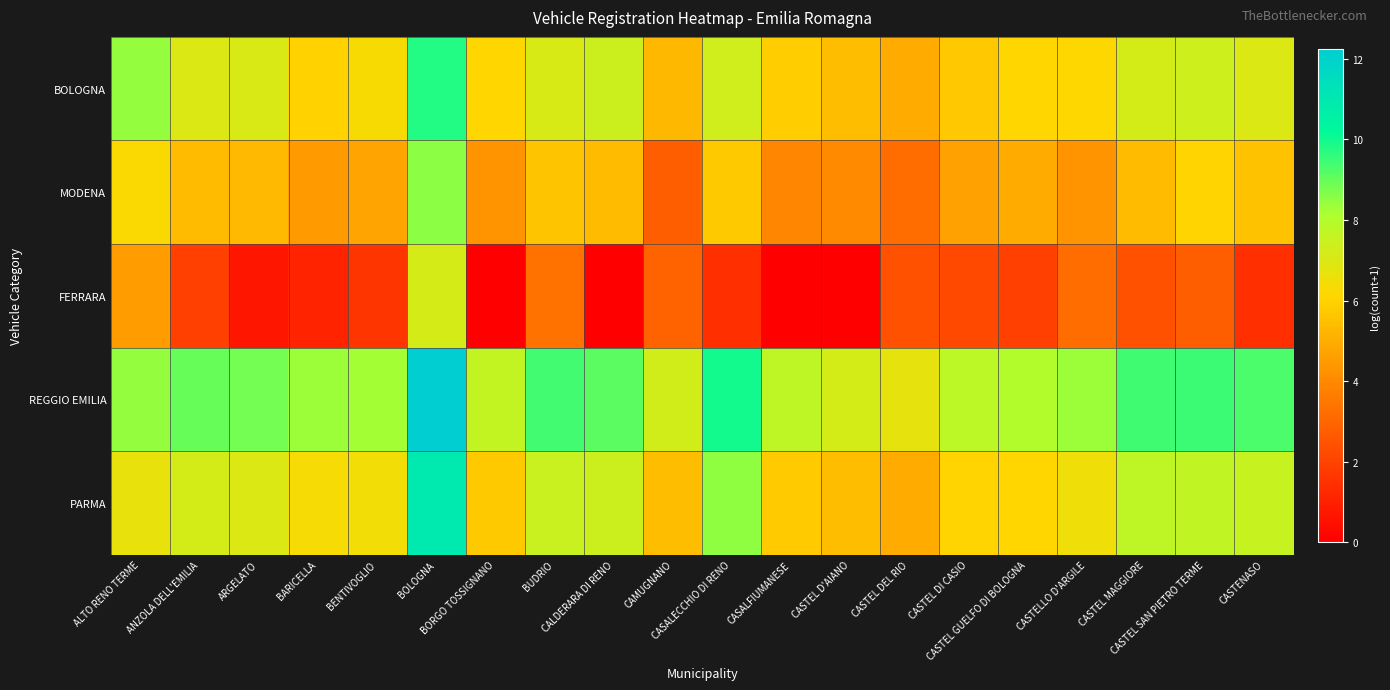

Reading left to right, extract all data points from this chart.

BOLOGNA: ALTO RENO TERME=8.5	ANZOLA DELL'EMILIA=7.0	ARGELATO=7.0	BARICELLA=6.0	BENTIVOGLIO=6.3	BOLOGNA=9.8	BORGO TOSSIGNANO=6.1	BUDRIO=7.1	CALDERARA DI RENO=7.4	CAMUGNANO=5.3	CASALECCHIO DI RENO=7.3	CASALFIUMANESE=5.9	CASTEL D'AIANO=5.4	CASTEL DEL RIO=5.0	CASTEL DI CASIO=5.7	CASTEL GUELFO DI BOLOGNA=6.1	CASTELLO D'ARGILE=6.1	CASTEL MAGGIORE=7.2	CASTEL SAN PIETRO TERME=7.3	CASTENASO=7.0
MODENA: ALTO RENO TERME=6.2	ANZOLA DELL'EMILIA=5.4	ARGELATO=5.3	BARICELLA=4.5	BENTIVOGLIO=4.8	BOLOGNA=8.5	BORGO TOSSIGNANO=4.3	BUDRIO=5.6	CALDERARA DI RENO=5.4	CAMUGNANO=2.8	CASALECCHIO DI RENO=5.8	CASALFIUMANESE=3.9	CASTEL D'AIANO=4.0	CASTEL DEL RIO=3.2	CASTEL DI CASIO=4.7	CASTEL GUELFO DI BOLOGNA=4.9	CASTELLO D'ARGILE=4.3	CASTEL MAGGIORE=5.4	CASTEL SAN PIETRO TERME=6.0	CASTENASO=5.6
FERRARA: ALTO RENO TERME=4.6	ANZOLA DELL'EMILIA=1.9	ARGELATO=0.7	BARICELLA=1.1	BENTIVOGLIO=1.6	BOLOGNA=7.1	BORGO TOSSIGNANO=0.0	BUDRIO=3.4	CALDERARA DI RENO=0.0	CAMUGNANO=2.9	CASALECCHIO DI RENO=1.4	CASALFIUMANESE=0.0	CASTEL D'AIANO=0.0	CASTEL DEL RIO=2.4	CASTEL DI CASIO=2.2	CASTEL GUELFO DI BOLOGNA=1.9	CASTELLO D'ARGILE=3.2	CASTEL MAGGIORE=2.4	CASTEL SAN PIETRO TERME=2.8	CASTENASO=1.4
REGGIO EMILIA: ALTO RENO TERME=8.5	ANZOLA DELL'EMILIA=9.0	ARGELATO=8.8	BARICELLA=8.4	BENTIVOGLIO=8.2	BOLOGNA=12.2	BORGO TOSSIGNANO=7.6	BUDRIO=9.4	CALDERARA DI RENO=9.1	CAMUGNANO=7.2	CASALECCHIO DI RENO=10.0	CASALFIUMANESE=7.7	CASTEL D'AIANO=7.2	CASTEL DEL RIO=6.7	CASTEL DI CASIO=7.8	CASTEL GUELFO DI BOLOGNA=8.0	CASTELLO D'ARGILE=8.4	CASTEL MAGGIORE=9.4	CASTEL SAN PIETRO TERME=9.5	CASTENASO=9.3
PARMA: ALTO RENO TERME=6.7	ANZOLA DELL'EMILIA=7.2	ARGELATO=7.0	BARICELLA=6.3	BENTIVOGLIO=6.4	BOLOGNA=10.9	BORGO TOSSIGNANO=5.7	BUDRIO=7.5	CALDERARA DI RENO=7.4	CAMUGNANO=5.4	CASALECCHIO DI RENO=8.5	CASALFIUMANESE=5.8	CASTEL D'AIANO=5.4	CASTEL DEL RIO=5.0	CASTEL DI CASIO=6.1	CASTEL GUELFO DI BOLOGNA=6.1	CASTELLO D'ARGILE=6.5	CASTEL MAGGIORE=7.7	CASTEL SAN PIETRO TERME=7.7	CASTENASO=7.5